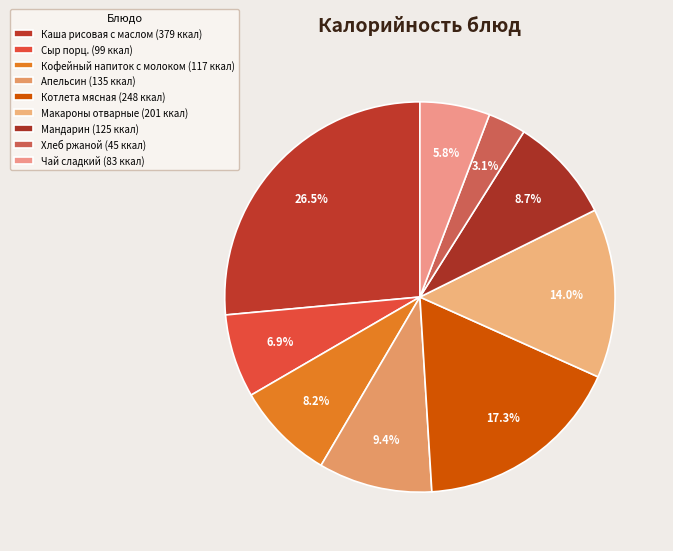

How many segments does this pie chart have?

9